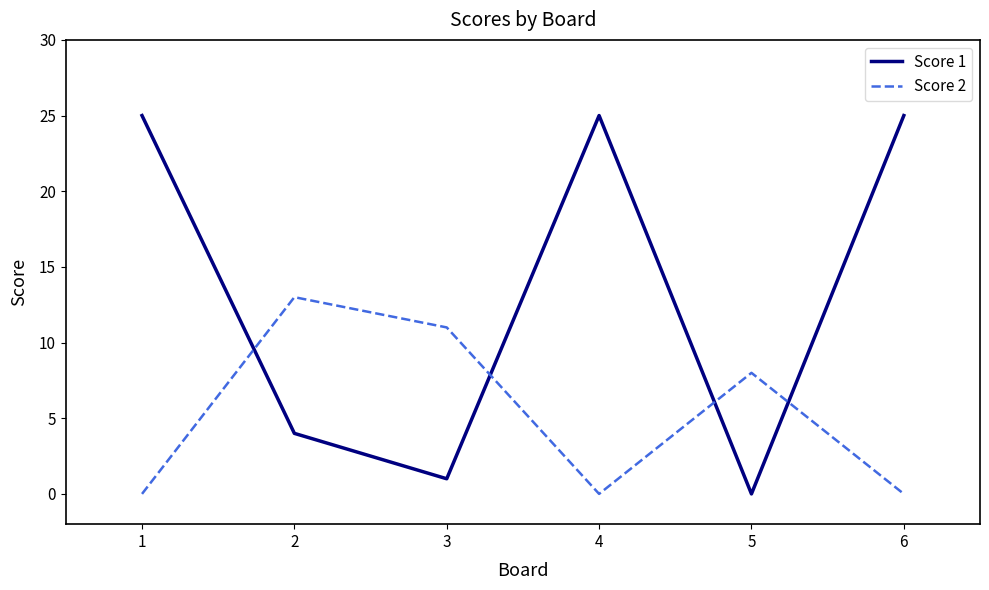

At 2, list the series in order from smallest to largest.

Score 1, Score 2